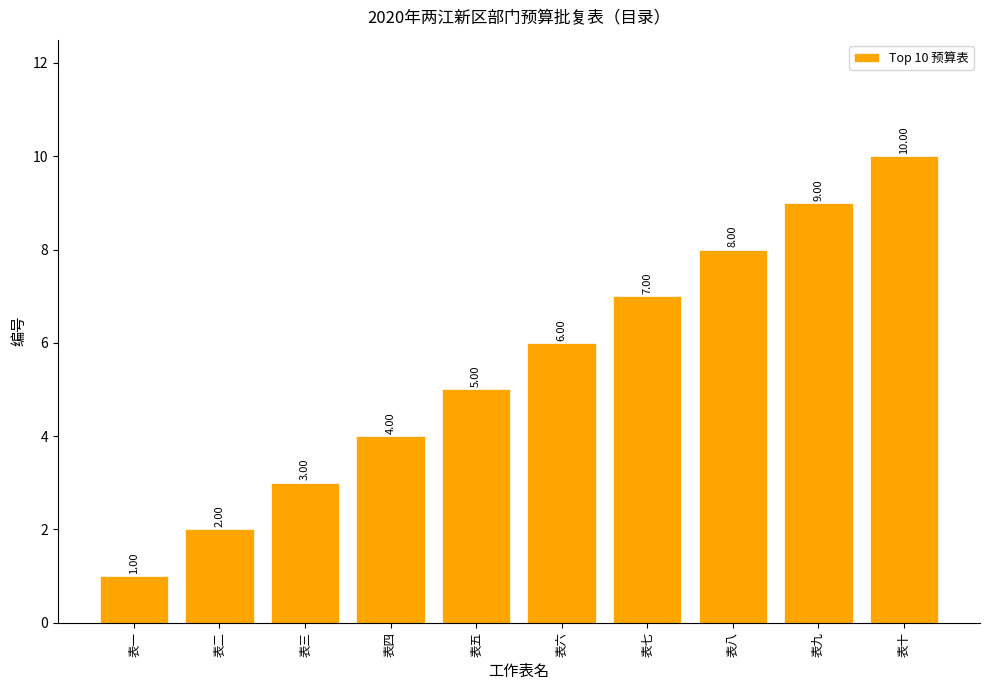

What is the ratio of the value at 表七 to the value at 表二?

3.5